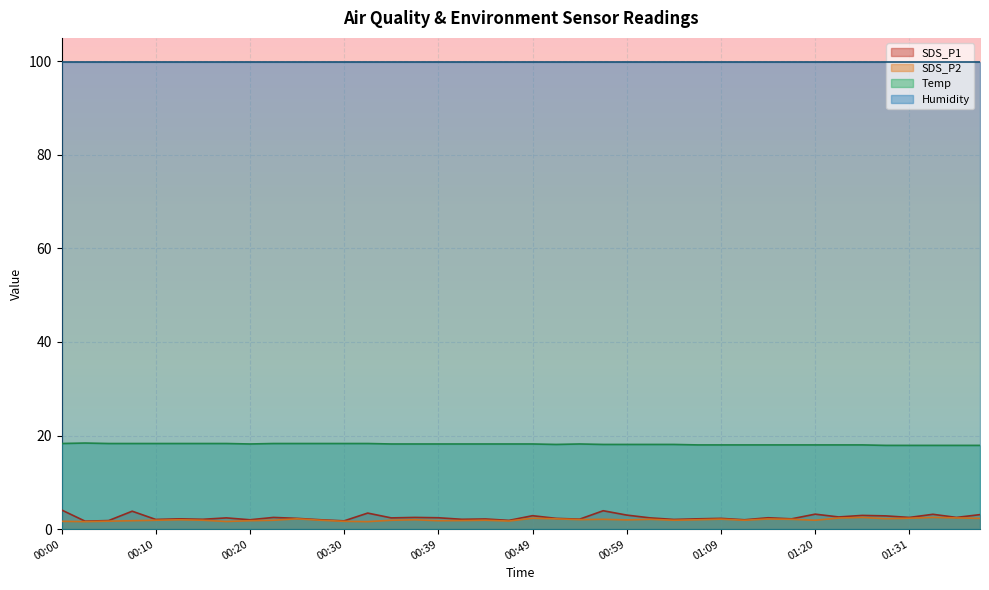

What is the label of the 17th point from the left?

00:39